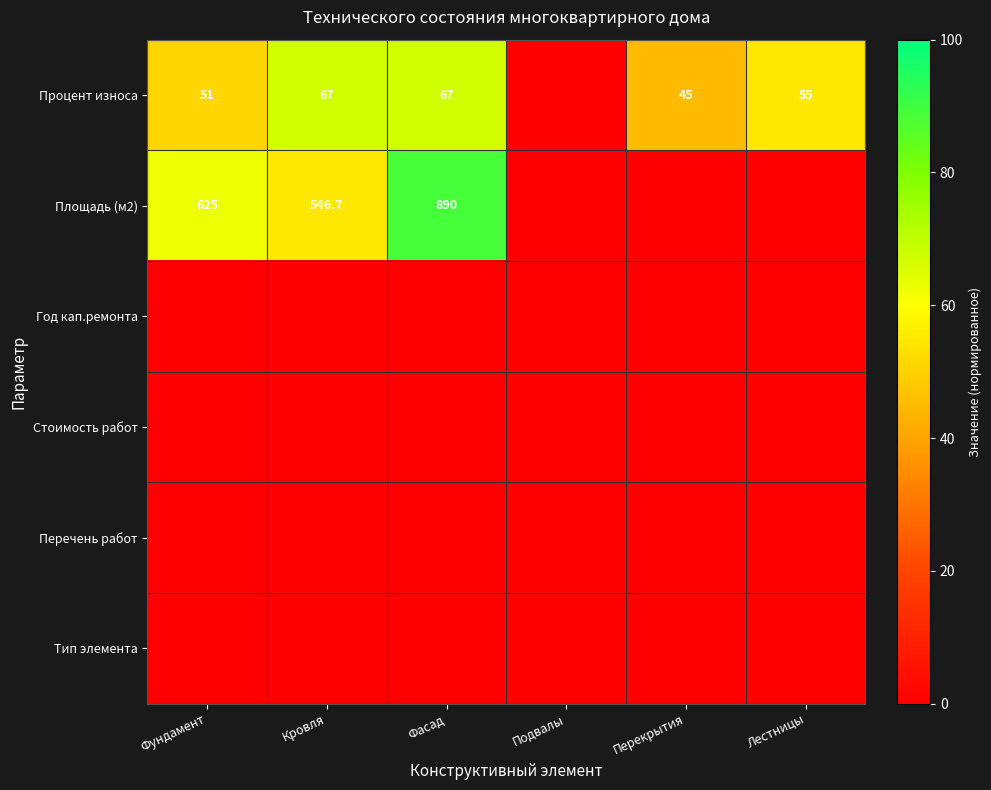

Which has a higher value, Фундамент or Перекрытия?

Фундамент